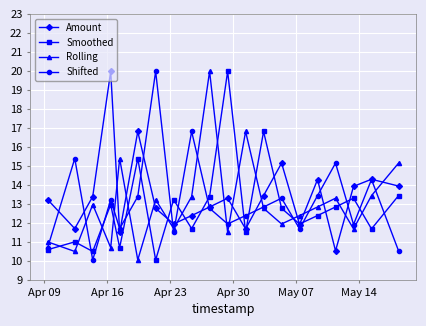

At how many categories does at least one series exceed 19?

4